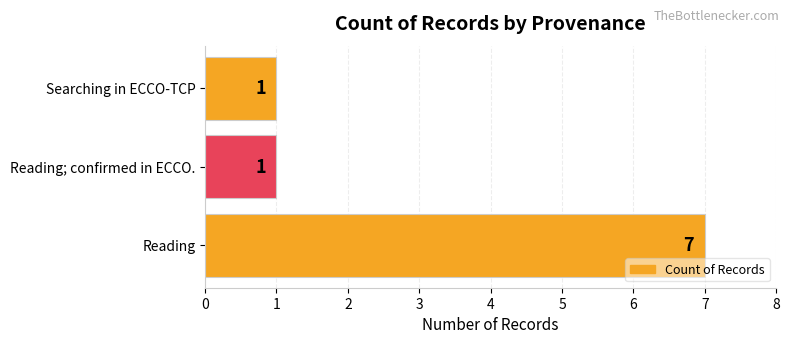

What is the smallest value displayed?

1